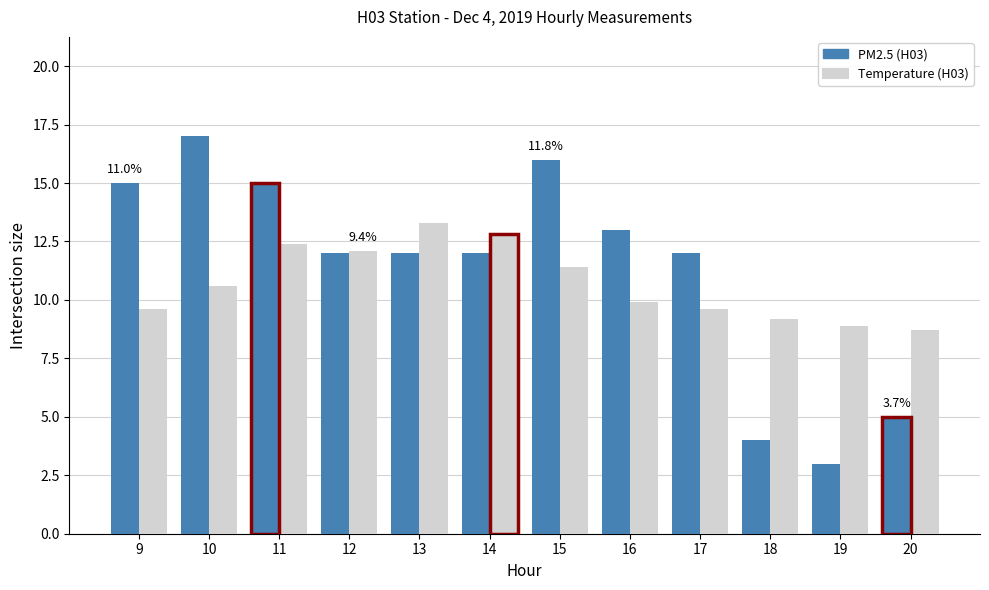

Does the chart contain stacked bars?

No